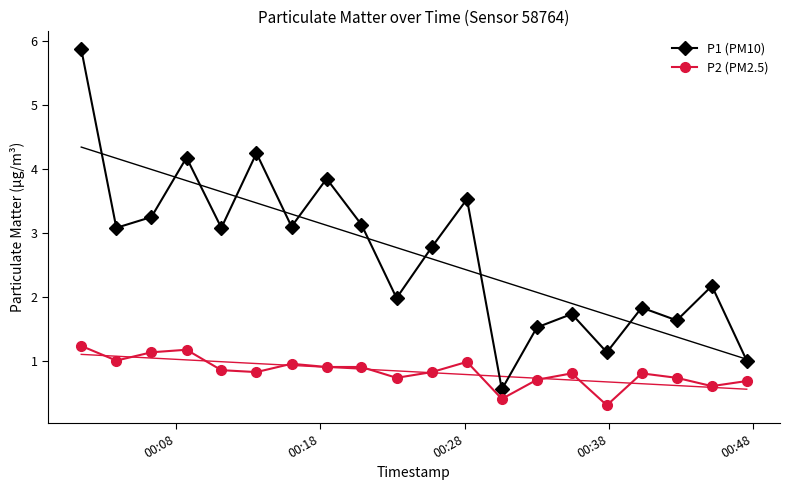

What is the smallest value displayed?

0.3